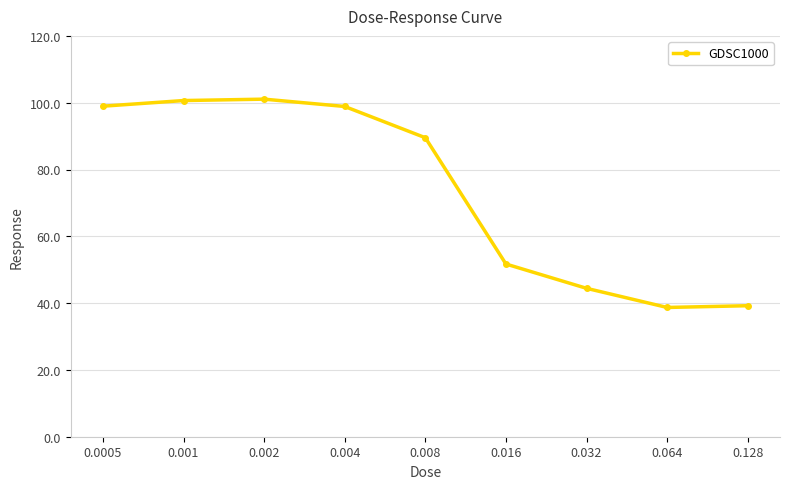

Approximately how many times larger is the value at 0.064 compared to 0.001?

0.4